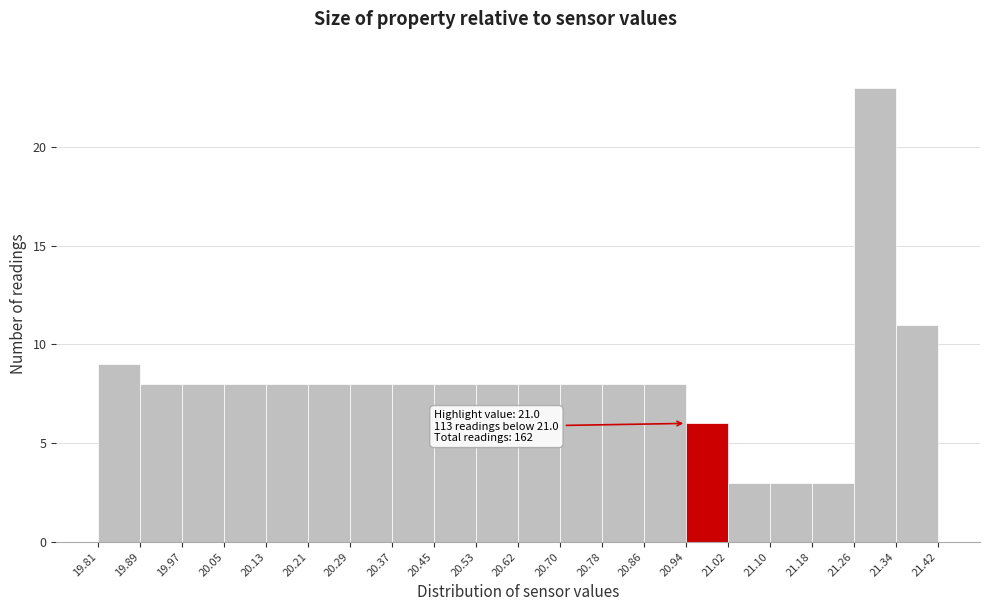

Which range on the x-axis has the tallest bar?

21.26 to 21.34